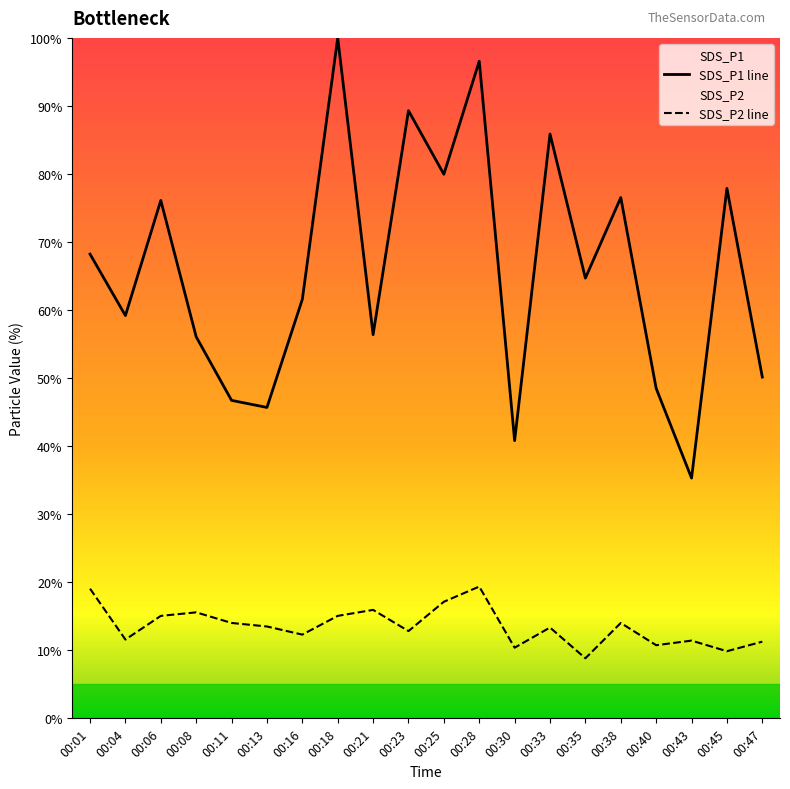

Which series has the largest total across all categories?

SDS_P1 line